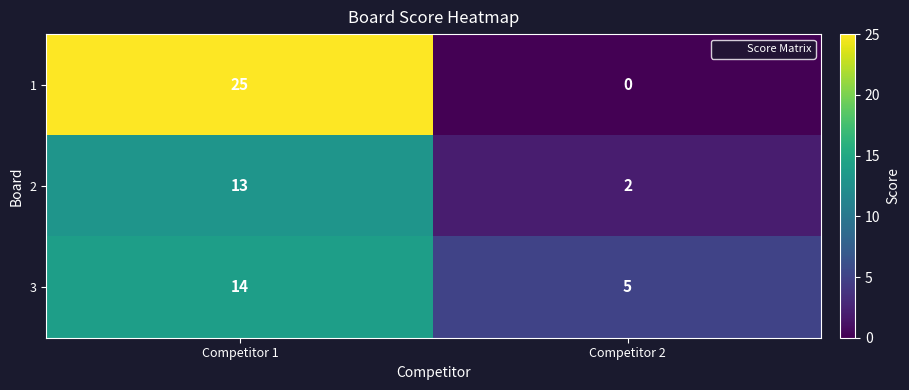

Is it true that 2 equals 6 at Competitor 1?

False